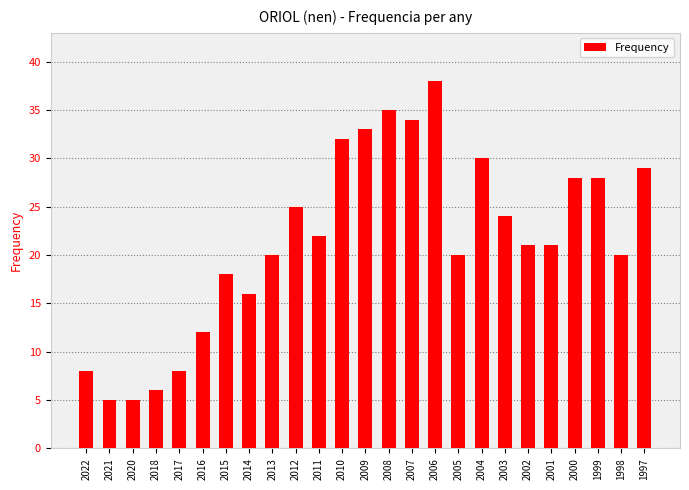

What is the change in value from 2015 to 2010?

+14